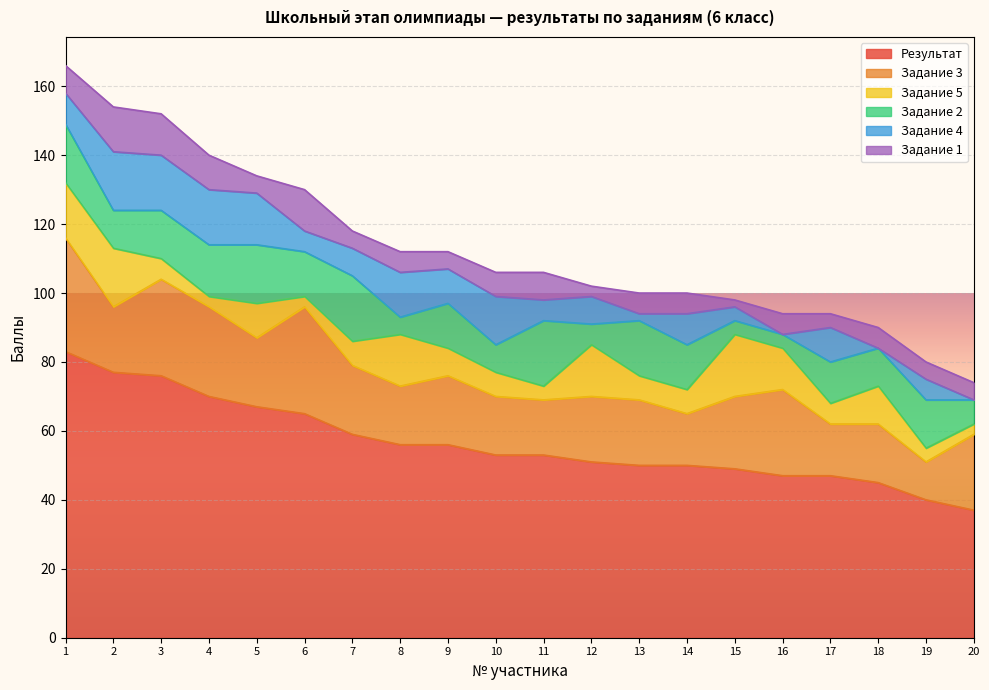

What are all the series names shown in the legend?

Результат, Задание 3, Задание 5, Задание 2, Задание 4, Задание 1